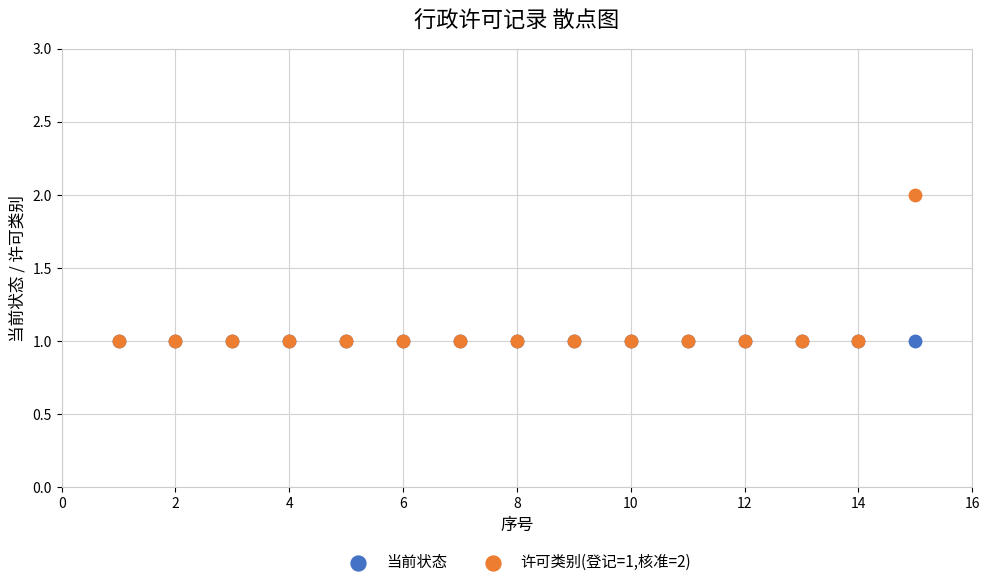

Which series reaches the maximum Y coordinate?

许可类别(登记=1,核准=2)